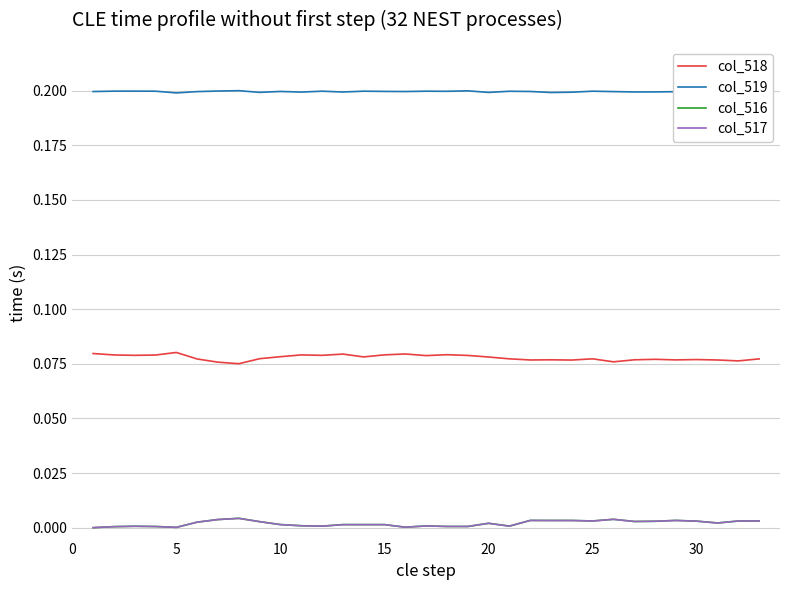

Which series has the largest total across all categories?

col_519